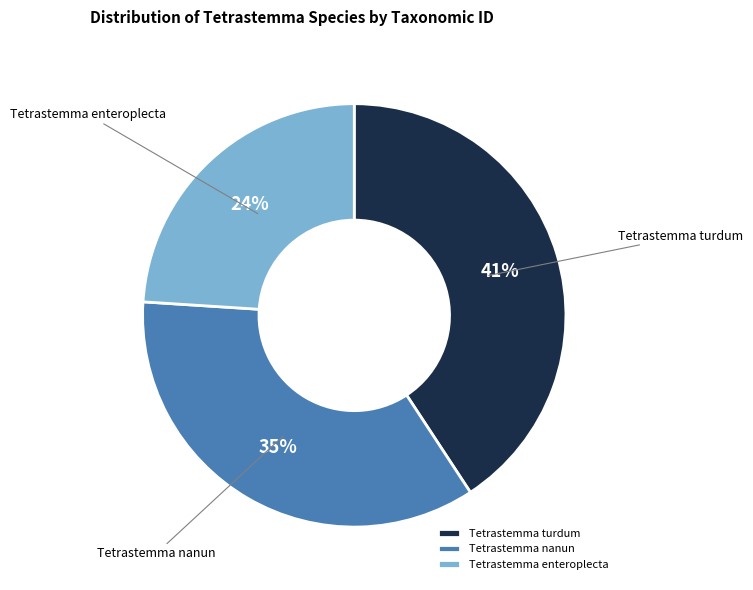

Between Tetrastemma enteroplecta and Tetrastemma turdum, which is larger?

Tetrastemma turdum